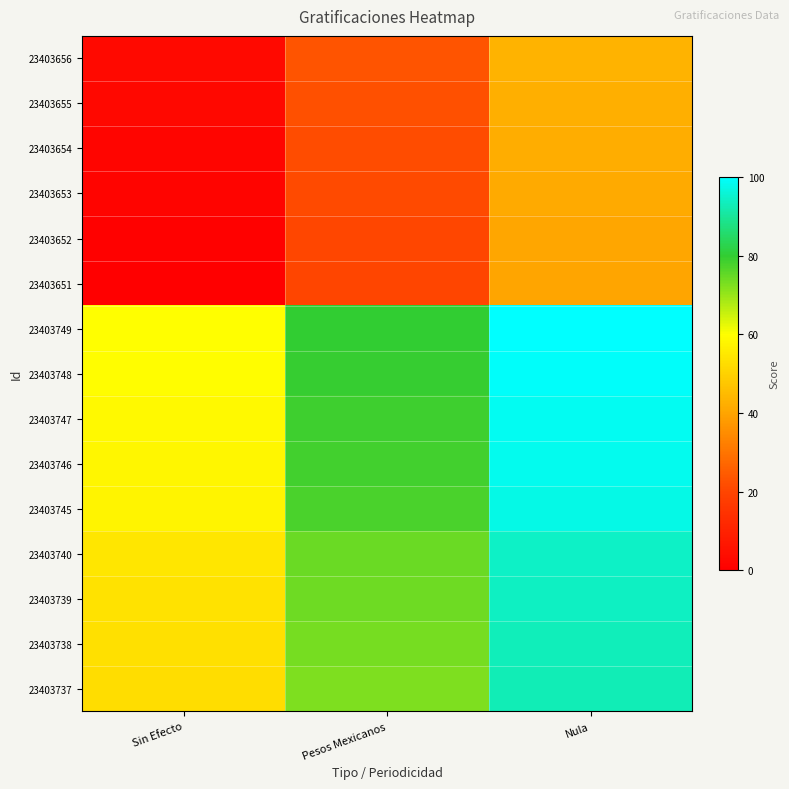

Reading right to left, what are all the values shown in this chart?

23403656: Nula=43.1	Pesos Mexicanos=23.1	Sin Efecto=3.1
23403655: Nula=42.4	Pesos Mexicanos=22.4	Sin Efecto=2.4
23403654: Nula=41.8	Pesos Mexicanos=21.8	Sin Efecto=1.8
23403653: Nula=41.2	Pesos Mexicanos=21.2	Sin Efecto=1.2
23403652: Nula=40.6	Pesos Mexicanos=20.6	Sin Efecto=0.6
23403651: Nula=40.0	Pesos Mexicanos=20.0	Sin Efecto=0.0
23403749: Nula=100.0	Pesos Mexicanos=80.0	Sin Efecto=60.0
23403748: Nula=99.4	Pesos Mexicanos=79.4	Sin Efecto=59.4
23403747: Nula=98.8	Pesos Mexicanos=78.8	Sin Efecto=58.8
23403746: Nula=98.2	Pesos Mexicanos=78.2	Sin Efecto=58.2
23403745: Nula=97.6	Pesos Mexicanos=77.6	Sin Efecto=57.6
23403740: Nula=94.5	Pesos Mexicanos=74.5	Sin Efecto=54.5
23403739: Nula=93.9	Pesos Mexicanos=73.9	Sin Efecto=53.9
23403738: Nula=93.3	Pesos Mexicanos=73.3	Sin Efecto=53.3
23403737: Nula=92.7	Pesos Mexicanos=72.7	Sin Efecto=52.7